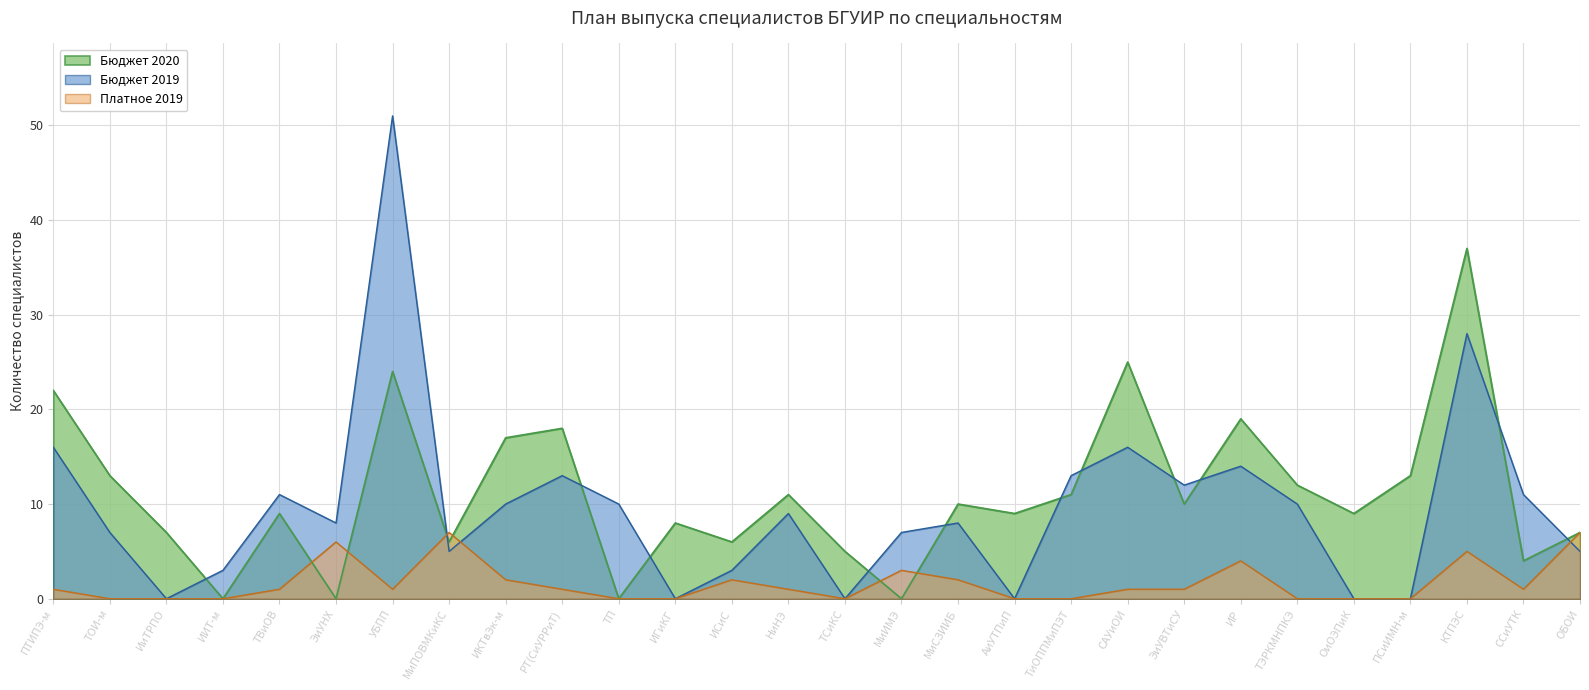

Rank the series by their maximum value, from lowest to highest.

Платное 2019, Бюджет 2020, Бюджет 2019